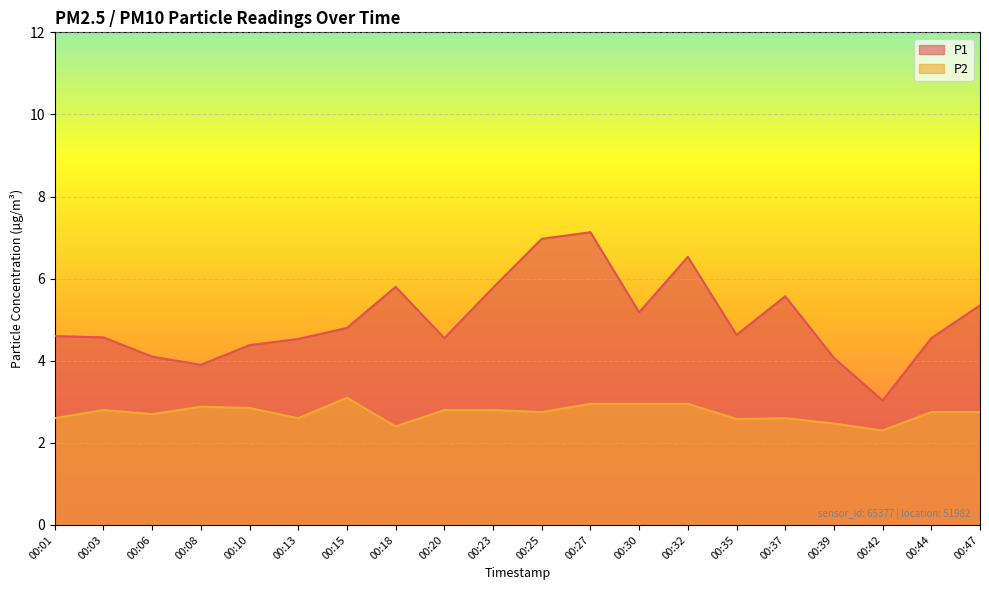

Which series has the widest spread of values?

P1